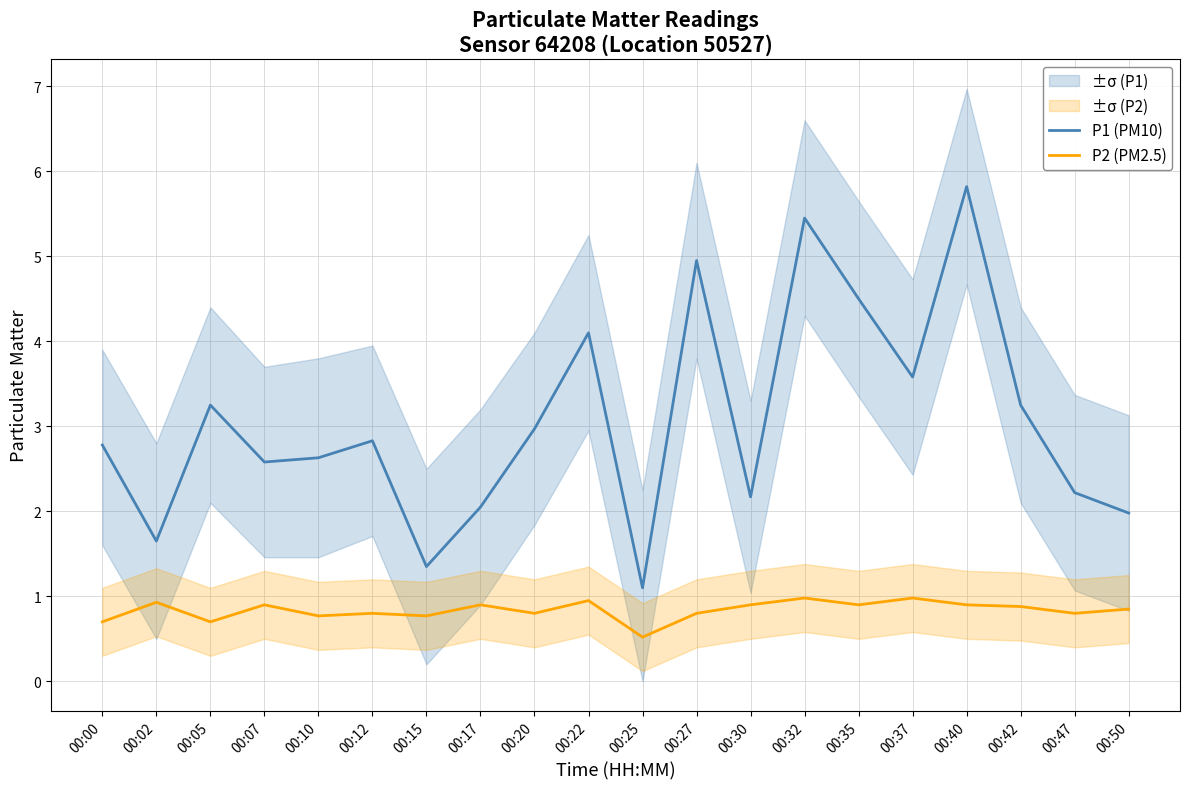

What is the value of the P2 (PM2.5) point at the 1st from the left?

0.7